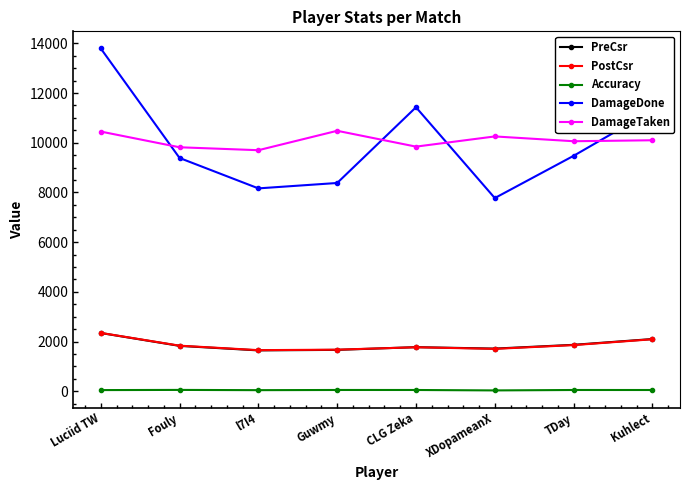

True or false: DamageTaken has a value of 2570.0 at CLG Zeka.

False